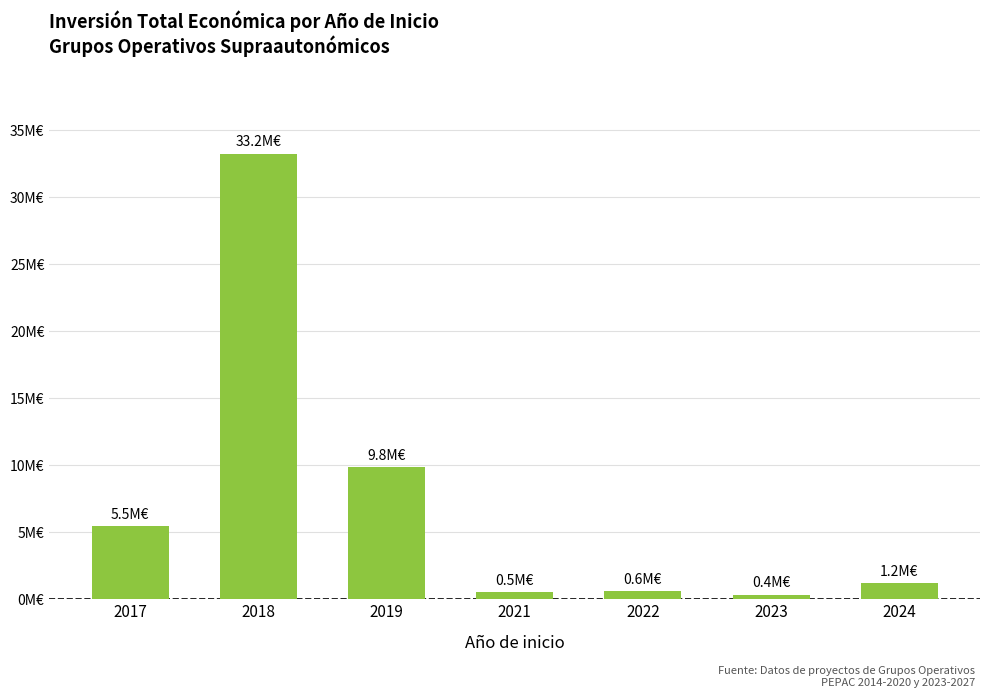

Where does the data first go above 1199792?

2017